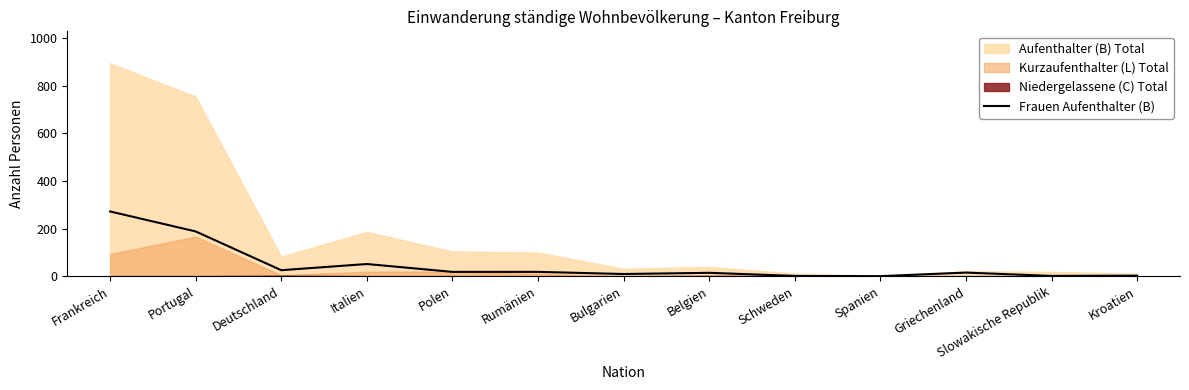

How many data points are less than 15?

6